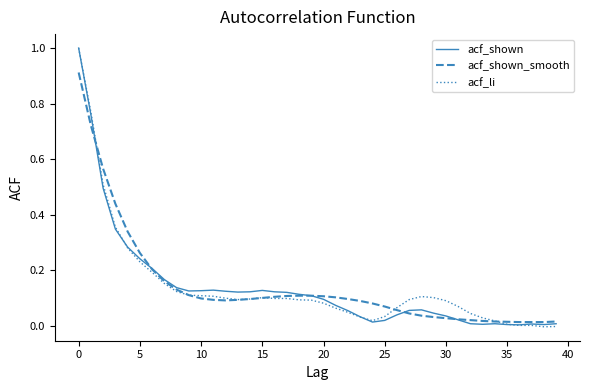

What are all the series names shown in the legend?

acf_shown, acf_shown_smooth, acf_li